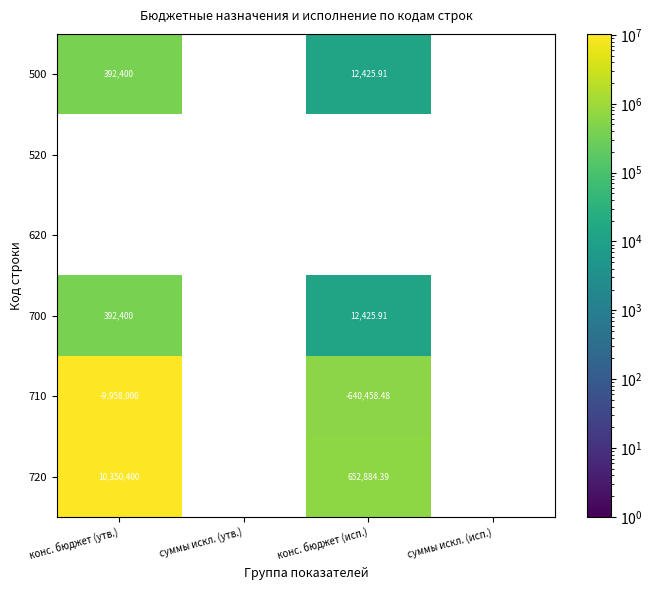

How many series are shown in this chart?

6